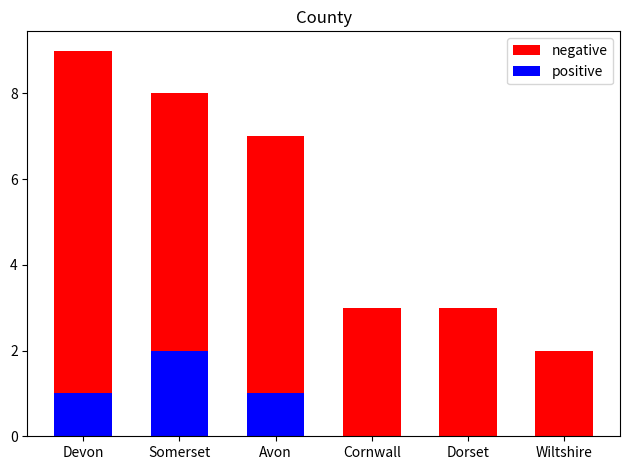

Reading right to left, what are all the values shown in this chart?

negative: Wiltshire=2	Dorset=3	Cornwall=3	Avon=7	Somerset=8	Devon=9
positive: Wiltshire=0	Dorset=0	Cornwall=0	Avon=1	Somerset=2	Devon=1